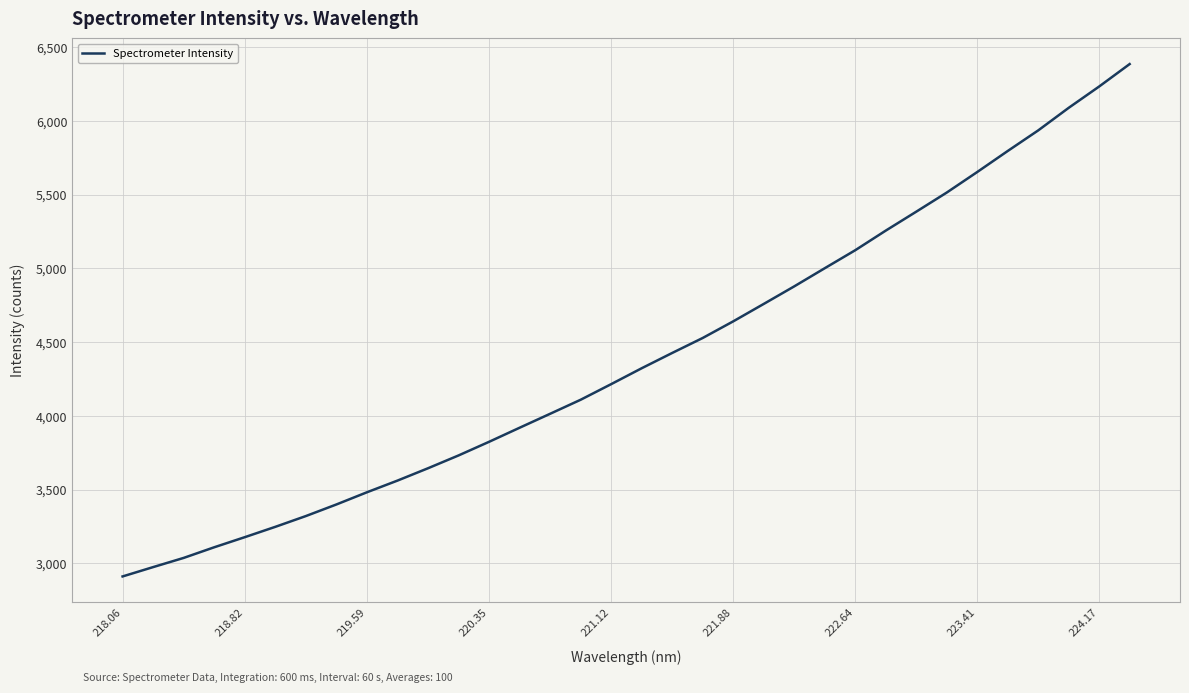

What is the difference between the maximum and minimum values?

3474.4